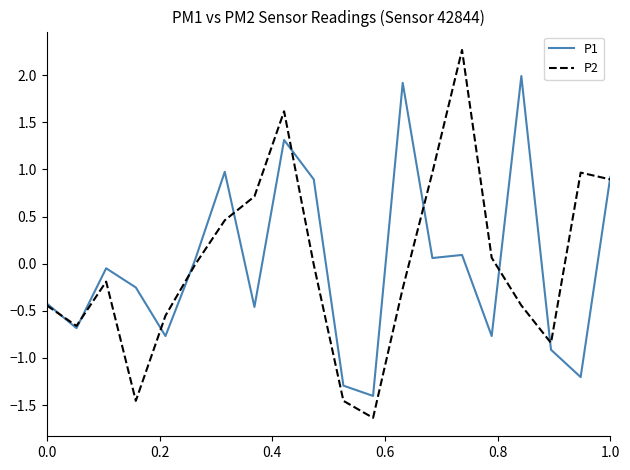

In P2, how many points are higher than both neighbors (excluding endpoints)?

4